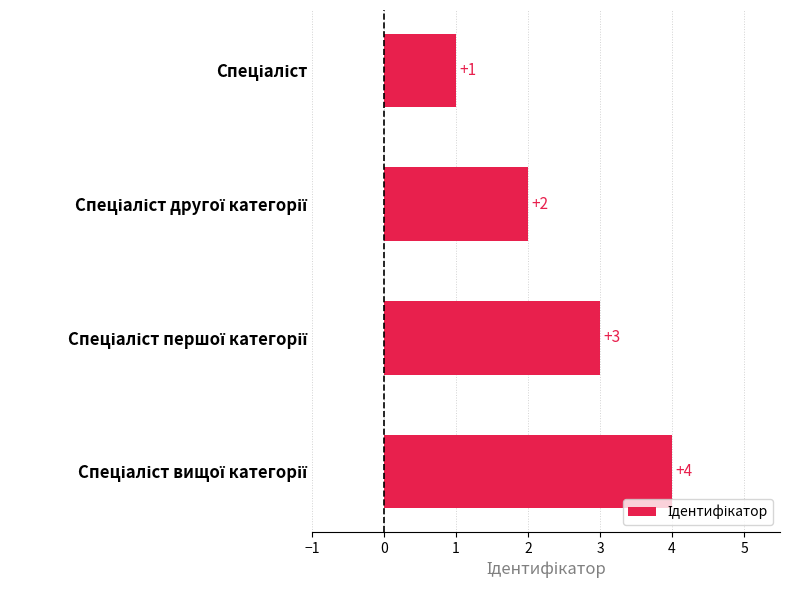

What is the greatest value displayed?

4